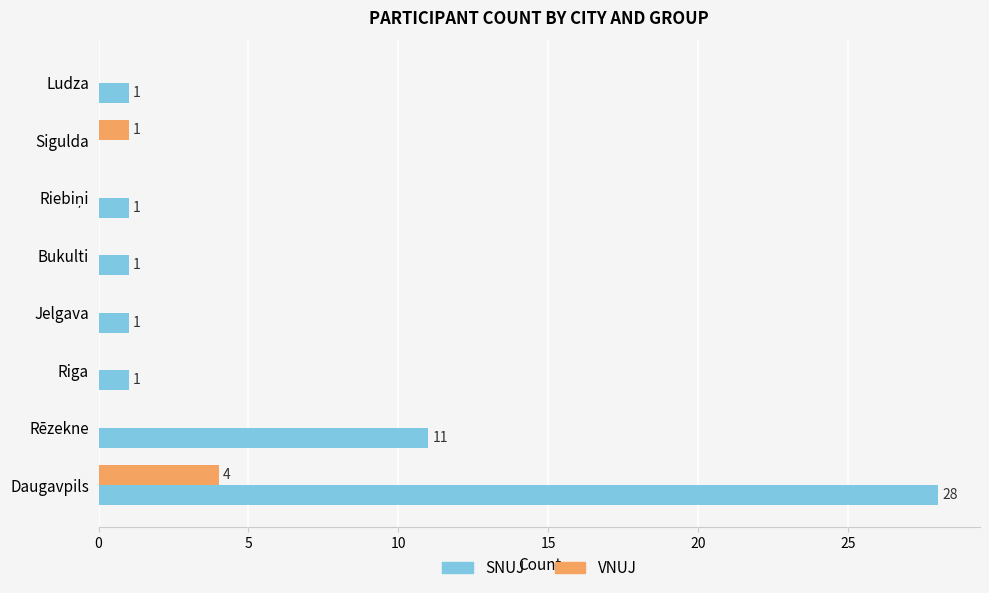

What is the sum of all VNUJ values?

5